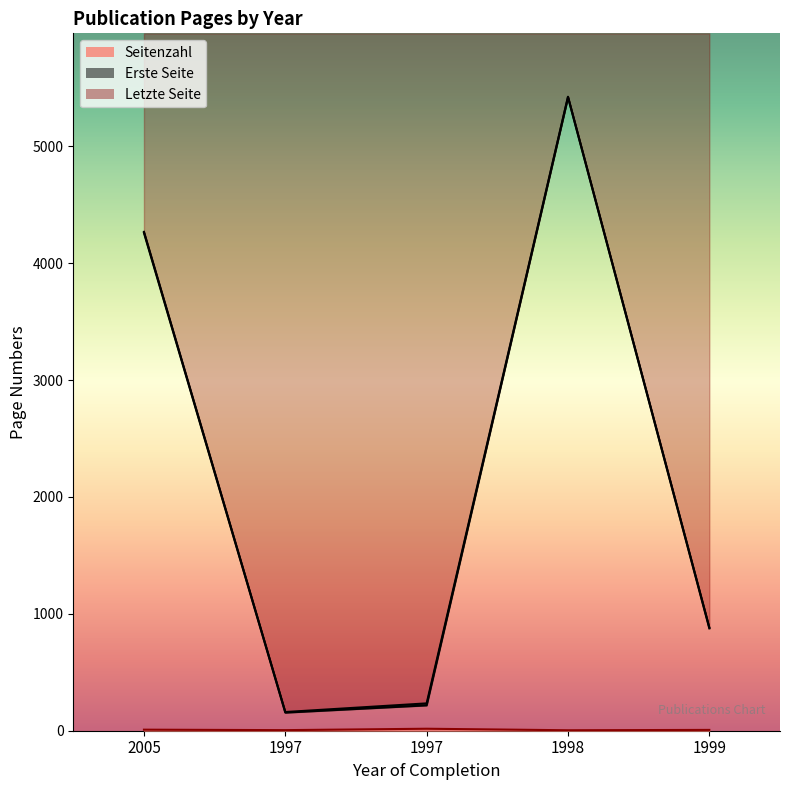

What is the difference between the second highest and minimum values in the Letzte Seite series?

4109